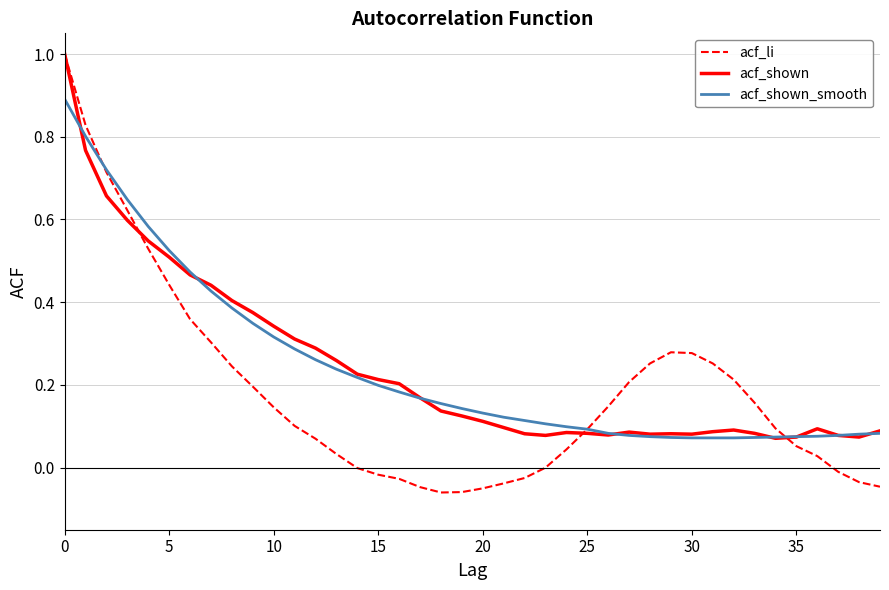

Which series has the largest range (max minus min)?

acf_li